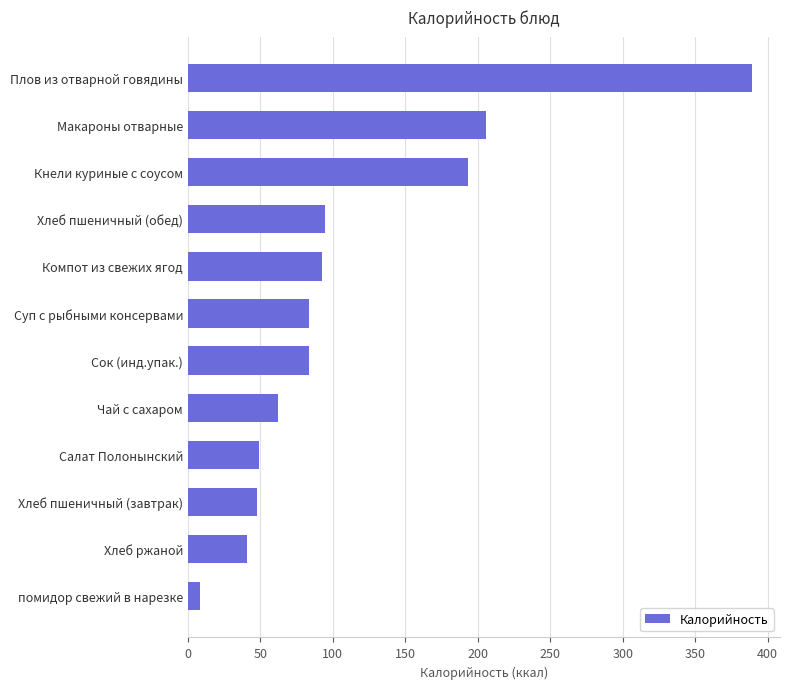

What is the difference between the second highest and minimum values?

197.5